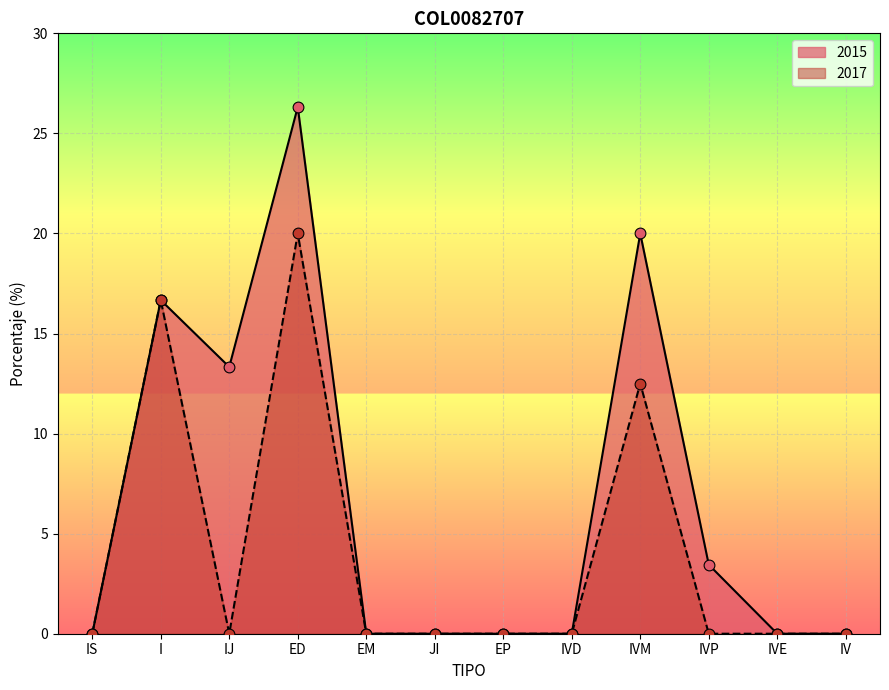

What are all the series names shown in the legend?

2015, 2017